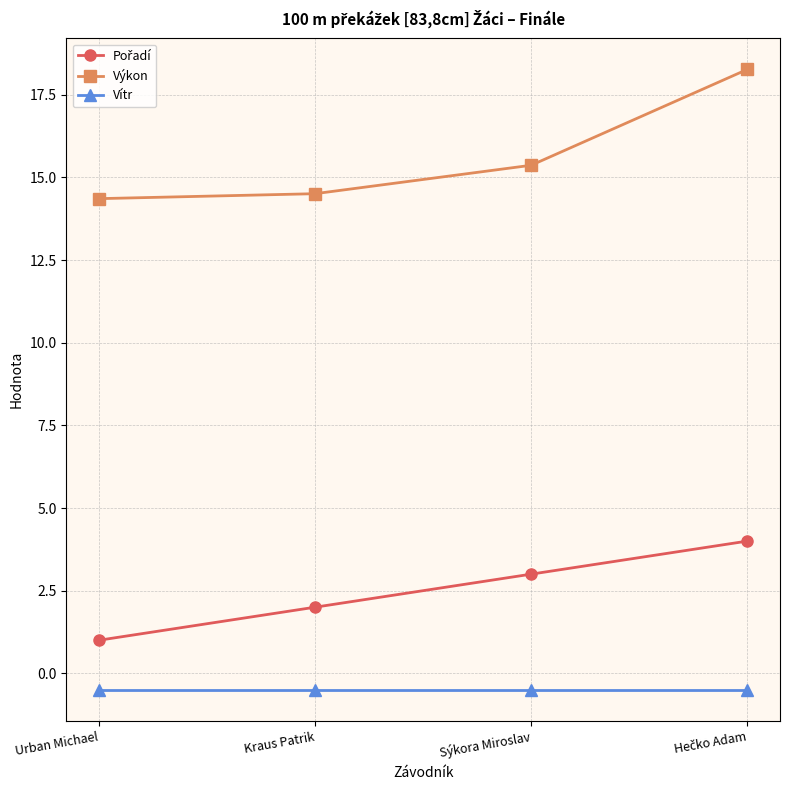

Which series has the widest spread of values?

Výkon